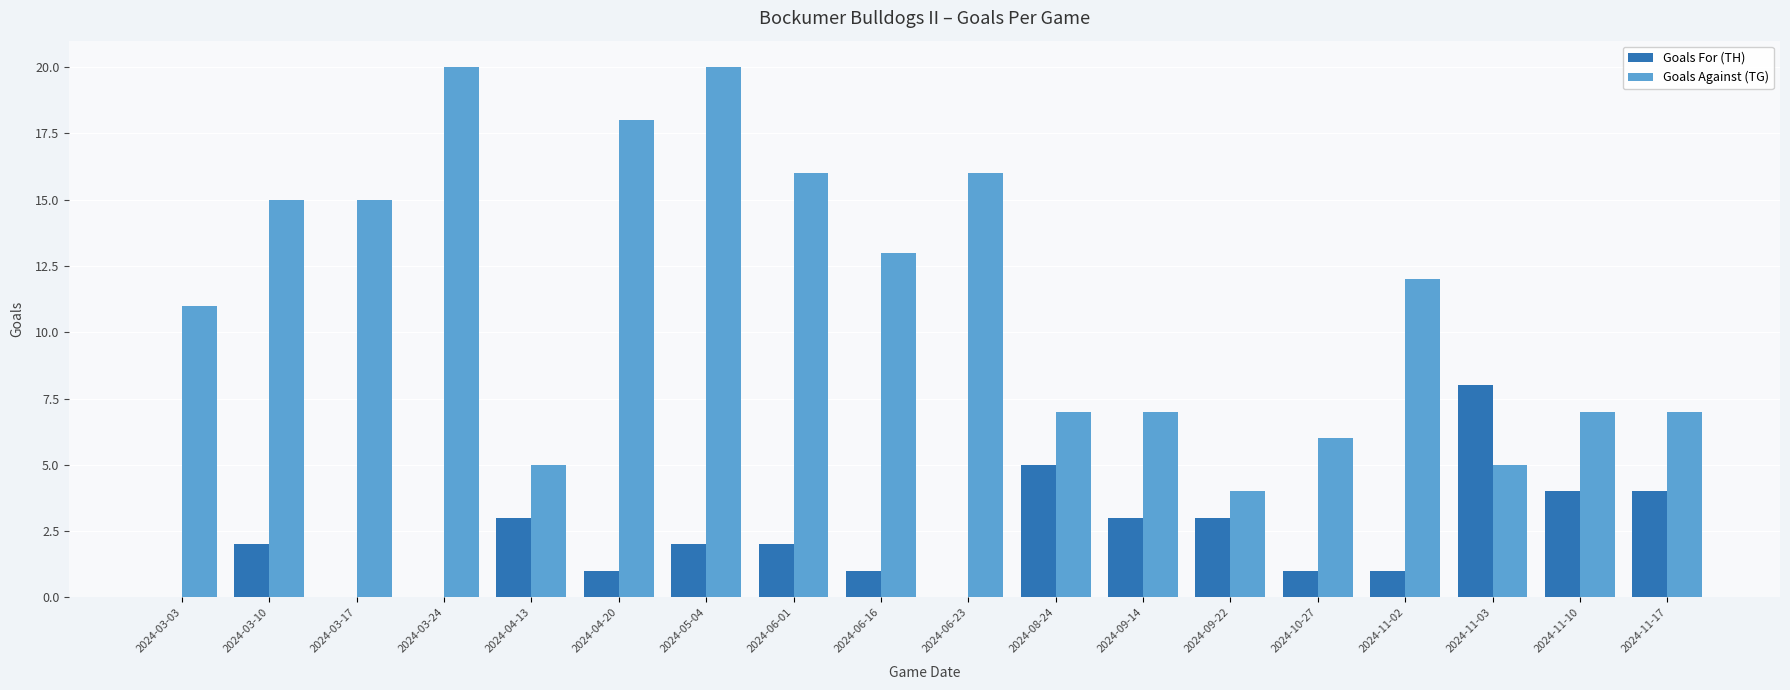

Is the value of Goals For (TH) at 2024-03-17 greater than the value of Goals Against (TG) at 2024-11-03?

No